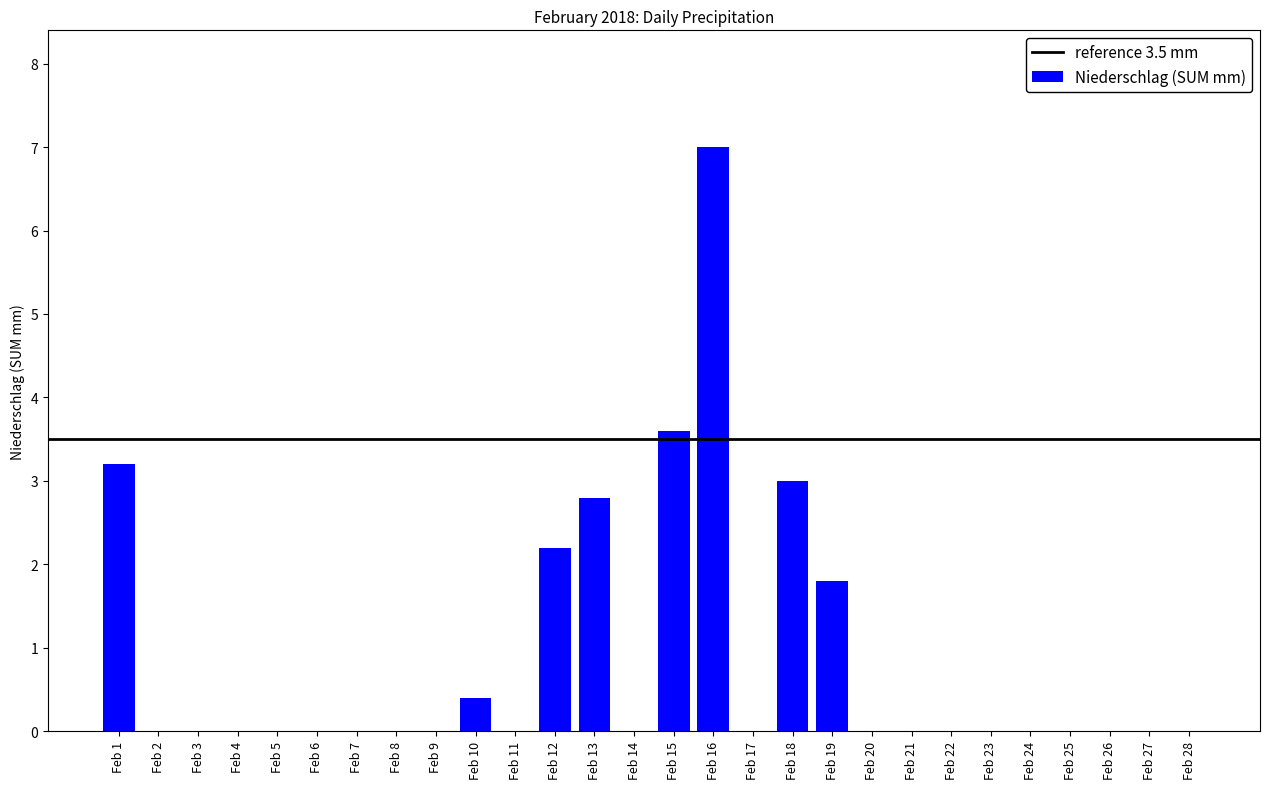

Is it true that the value at Feb 13 is 1.8?

False